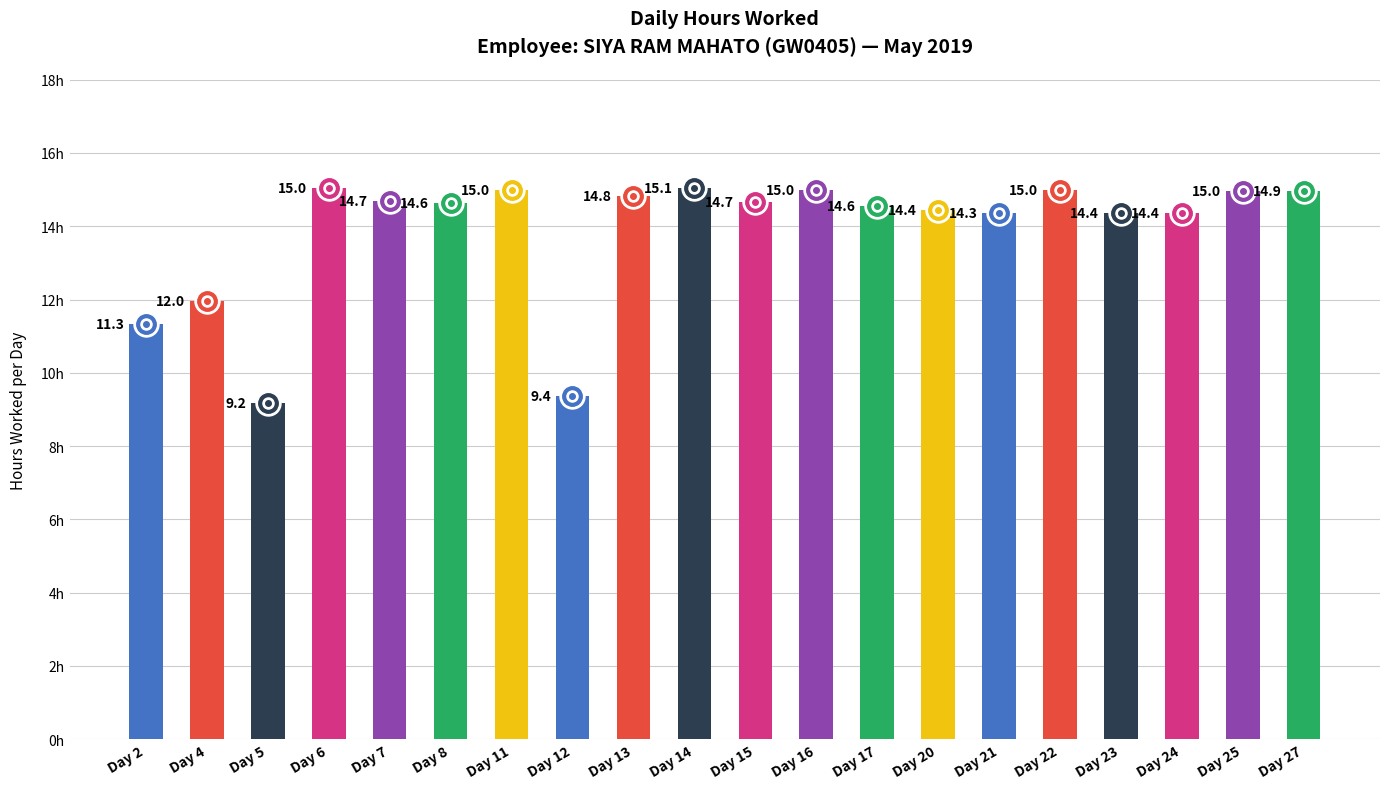

Is it true that the value at Day 21 is 14.3?

True